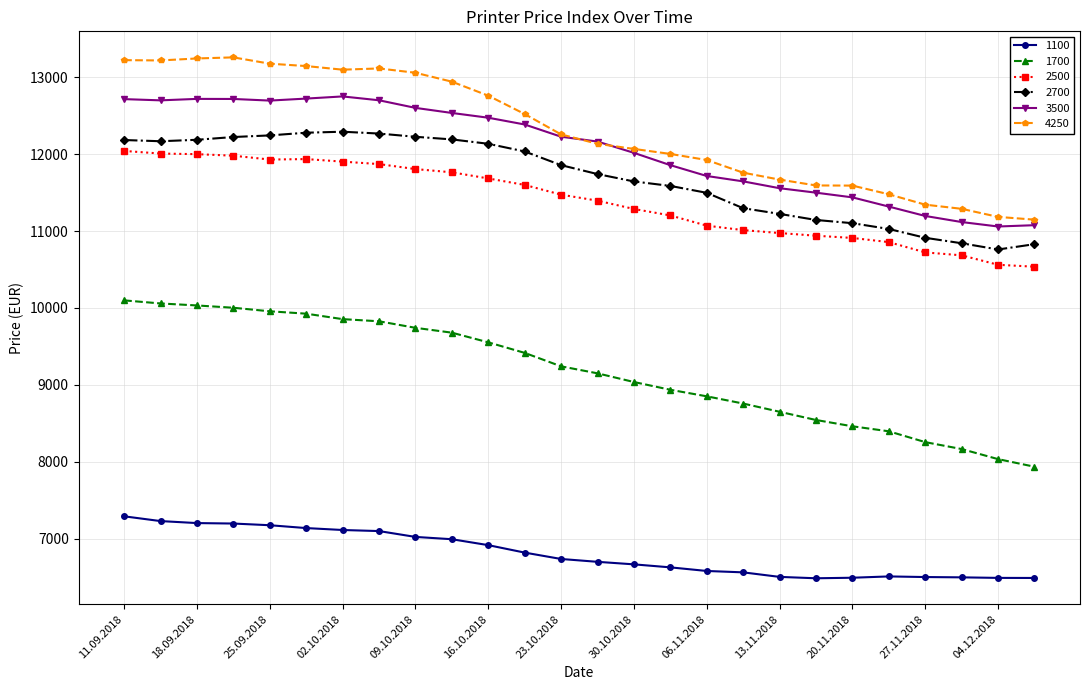

At how many categories does at least one series exceed 10184?

26